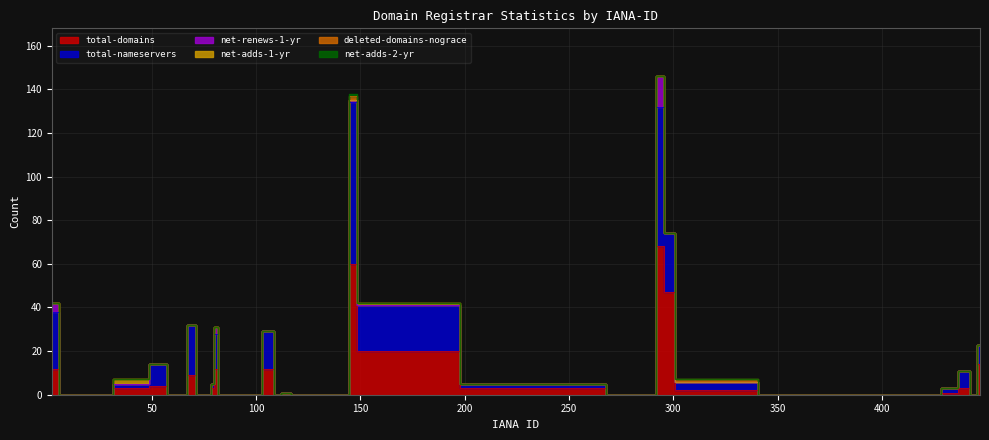

How many data points does each series have?

40